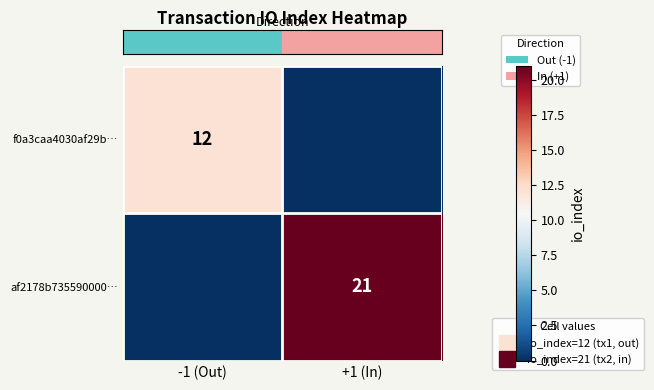

At which category does the chart reach its peak across all series?

+1 (In)